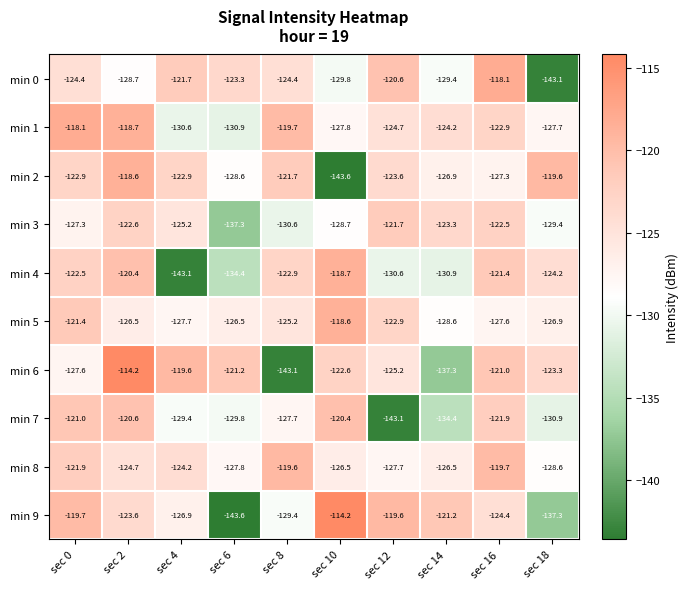

At which label does min 3 first exceed -125?

sec 2